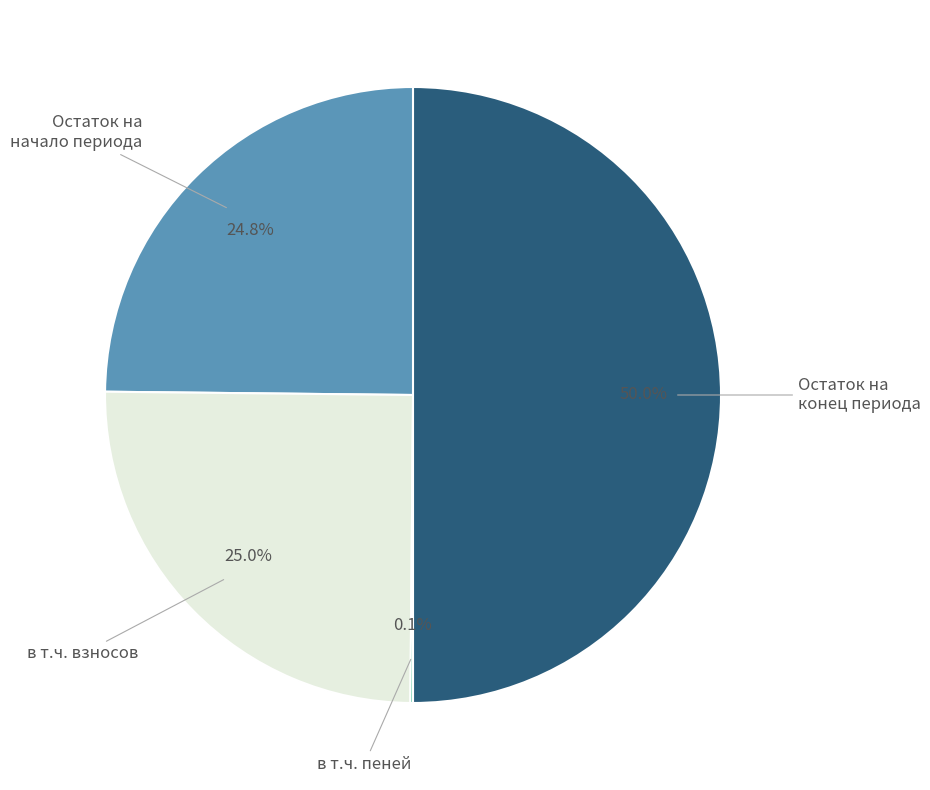

Do Остаток на начало периода and Остаток на конец периода together represent more than half of the pie?

Yes